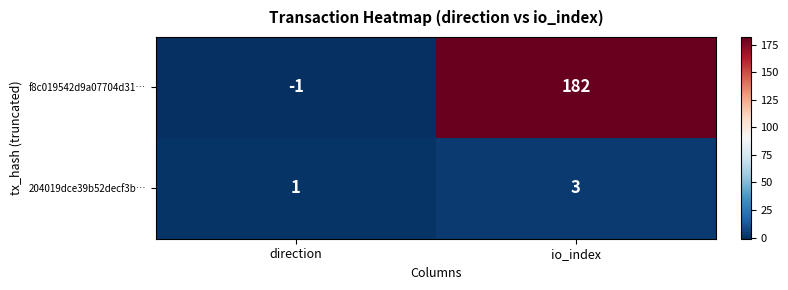

Rank the series by their maximum value, from highest to lowest.

f8c019542d9a07704d31…, 204019dce39b52decf3b…